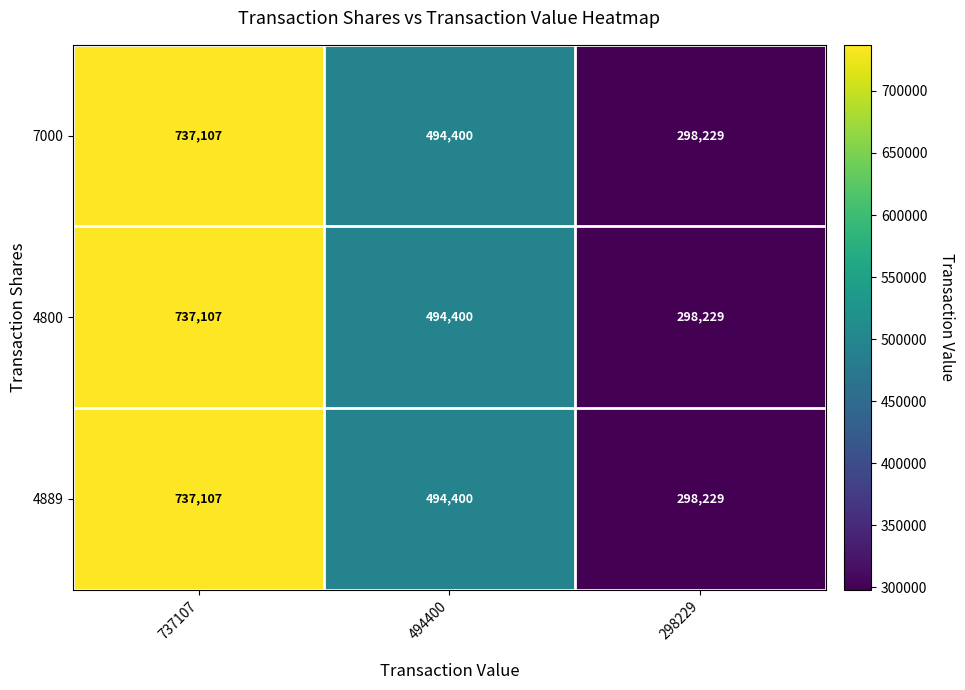

True or false: 4800 has a value of 165829 at 737107.

False